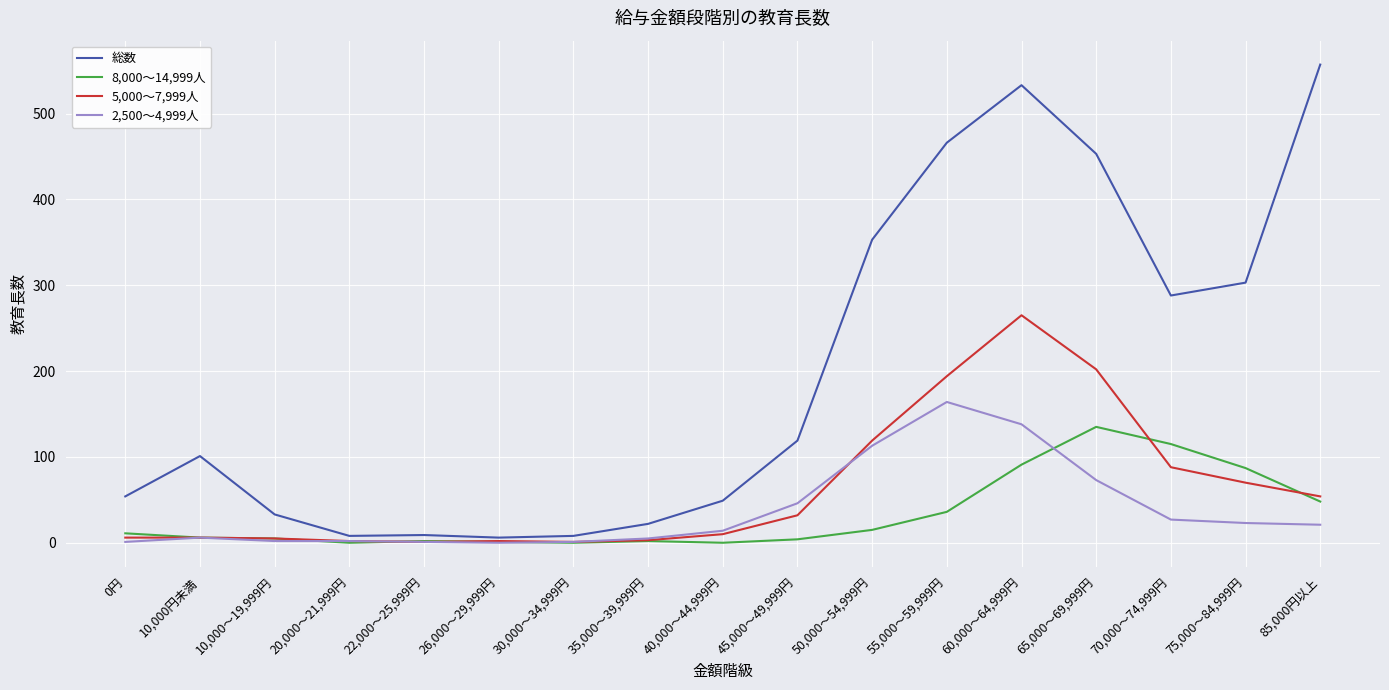

At which label is 総数 closest to 281?

70,000～74,999円